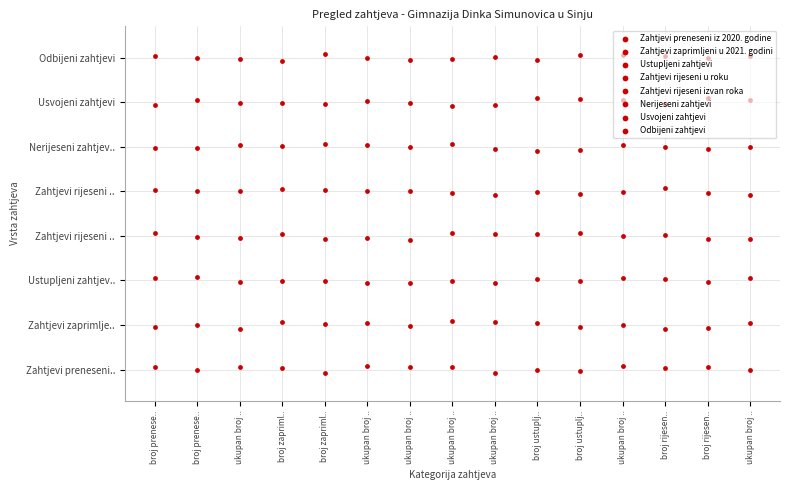

What is the sum of the Odbijeni zahtjevi values at ukupan broj .. and ukupan broj ..?

14.0